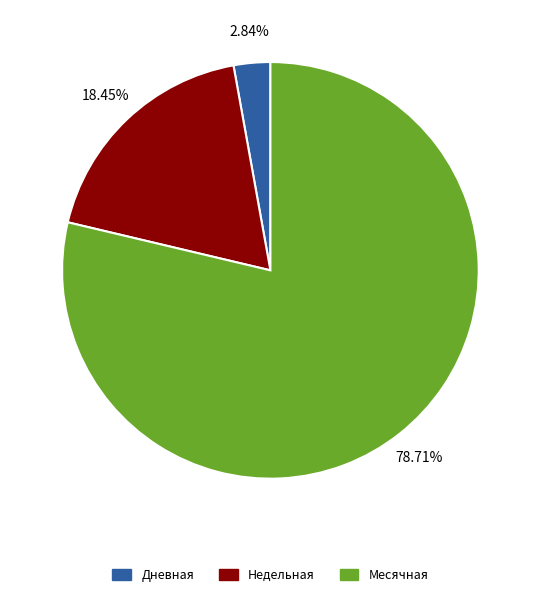

Rank the categories by value from lowest to highest.

Дневная, Недельная, Месячная